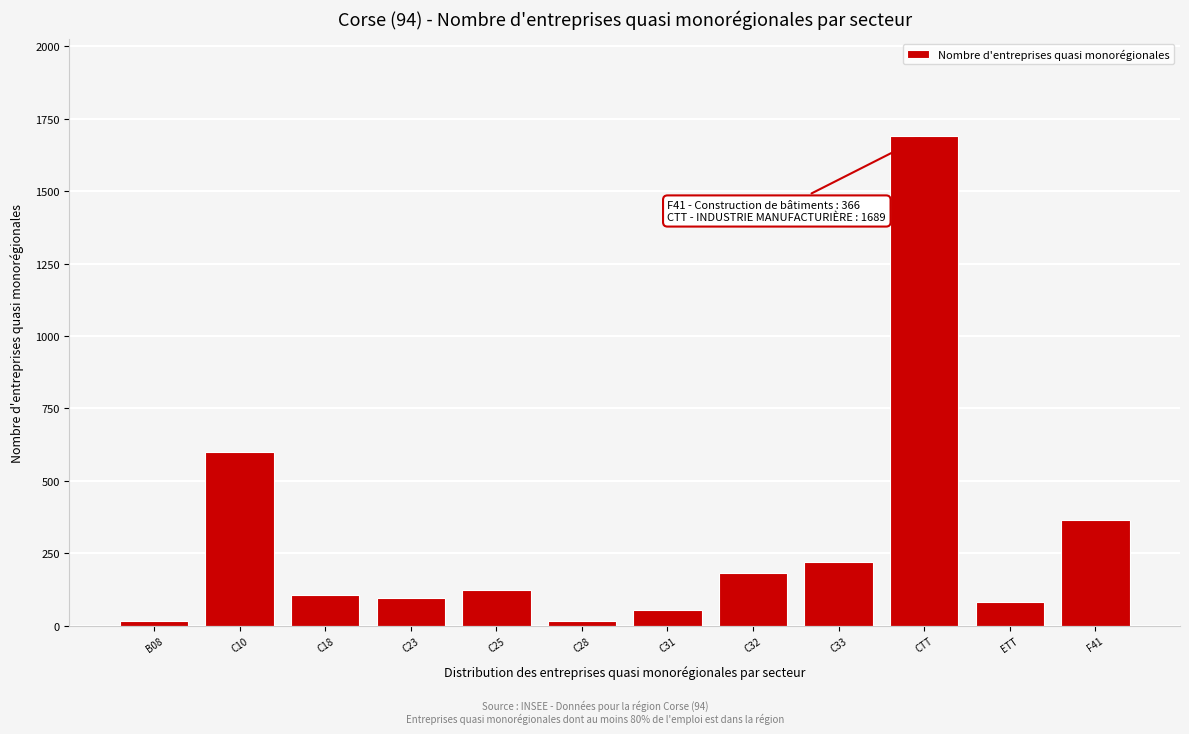

Where is the data nearest to the value 852?

C10